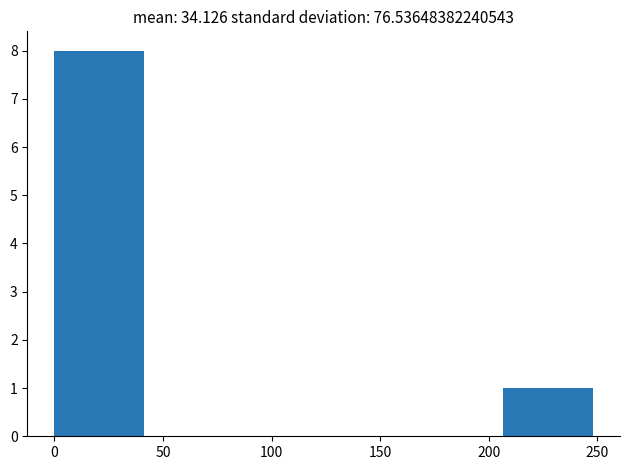

Which range on the x-axis has the tallest bar?

0 to 40